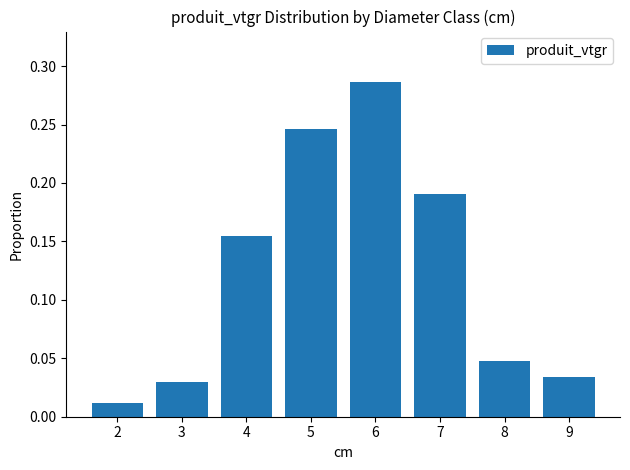

List the labels in order of value, smallest first.

2, 3, 9, 8, 4, 7, 5, 6